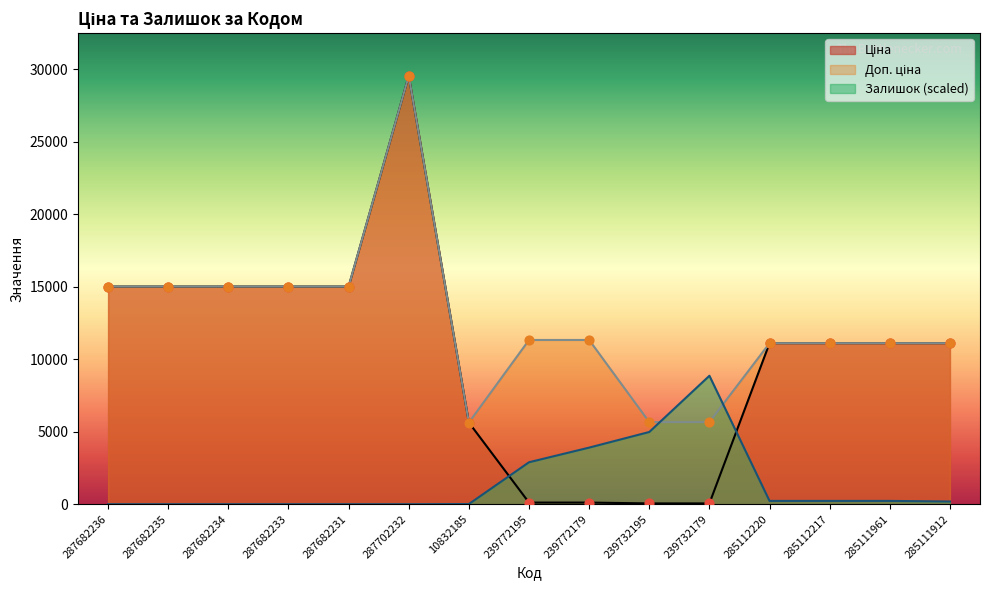

Which series has the largest total across all categories?

Доп. ціна